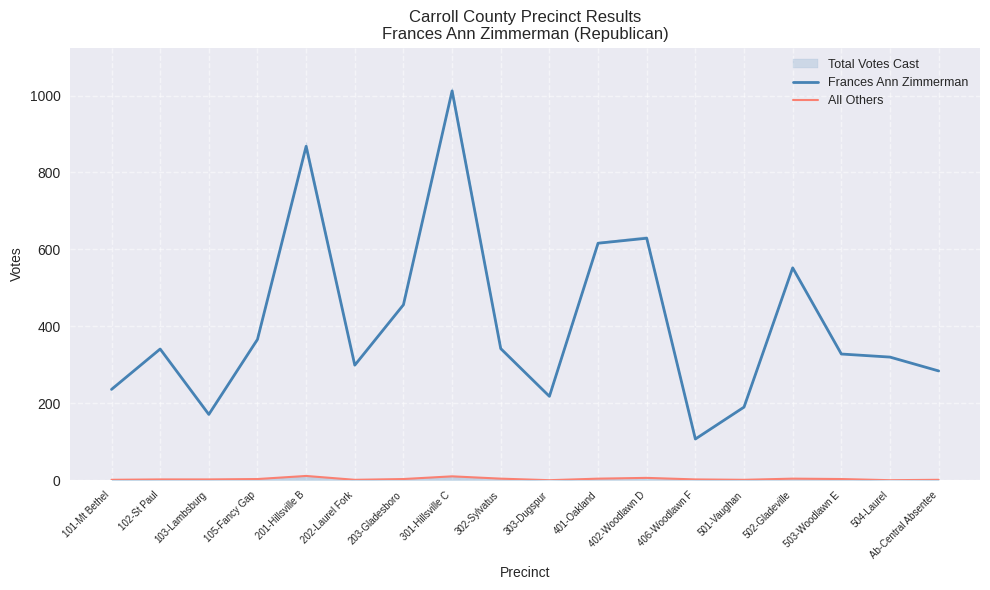

The value of All Others at 401-Oakland is 4. True or false?

True